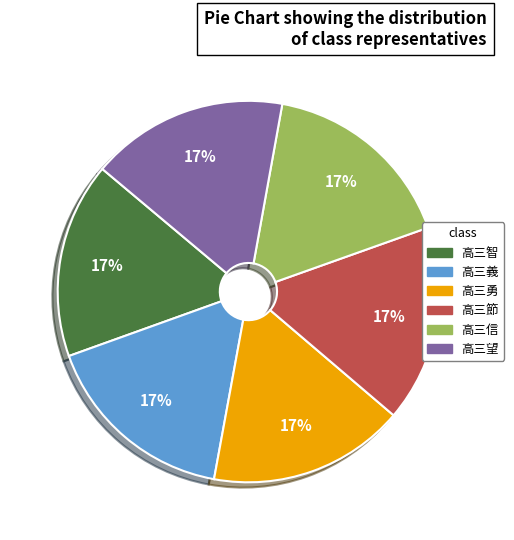

Is it true that 高三望 is 24% of the pie?

False